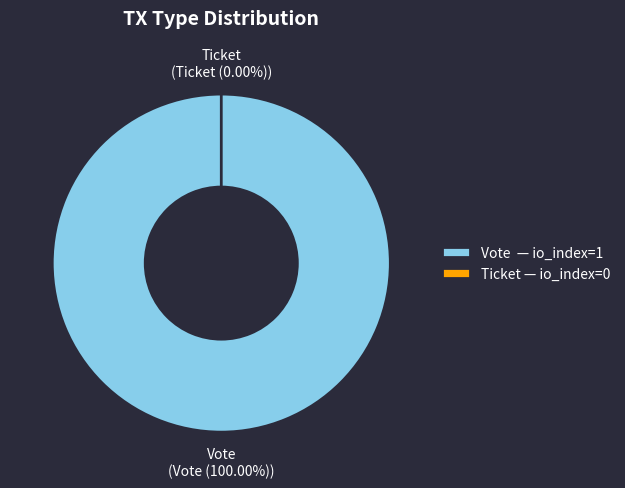

Combined, what portion of the pie is Vote and Ticket?

100.0%